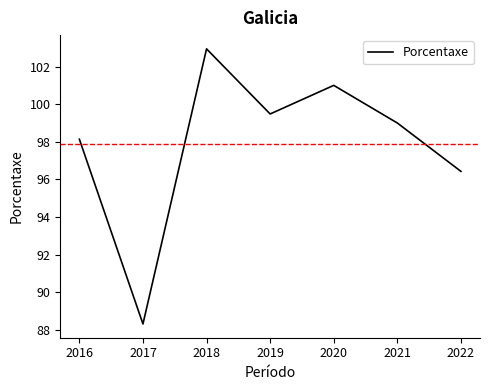

Rank the categories by value from highest to lowest.

2018, 2020, 2019, 2021, 2016, 2022, 2017